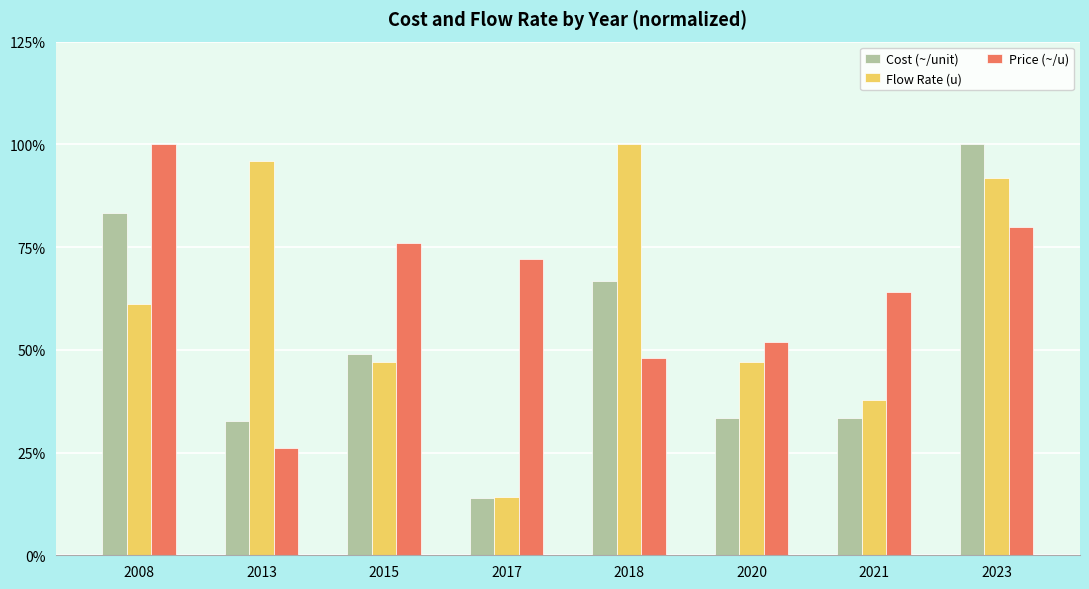

Is it true that Price (~/u) equals 64.0 at 2021?

True